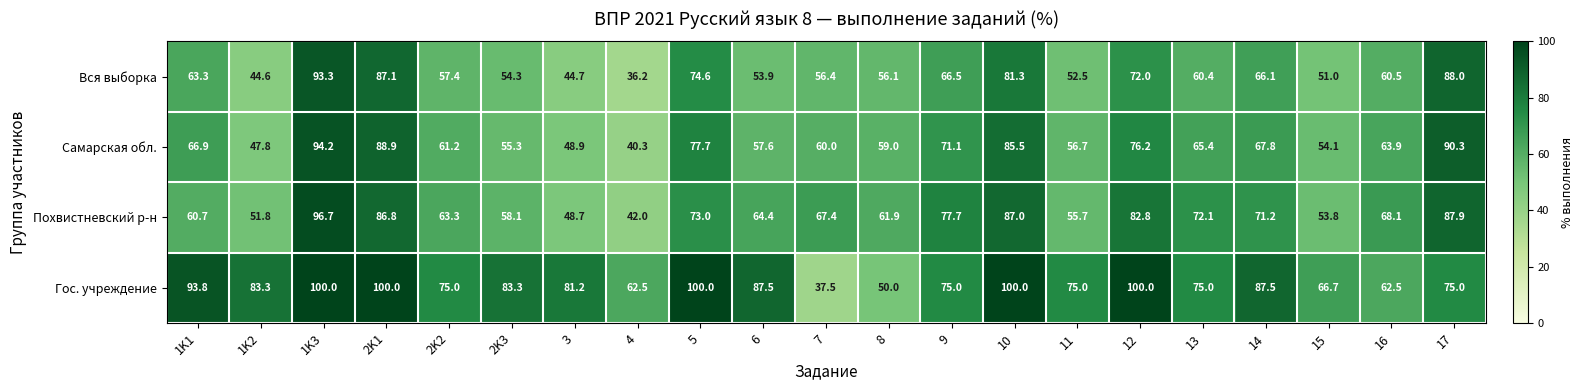

What is the spread (max minus min) of values at 5?

27.0